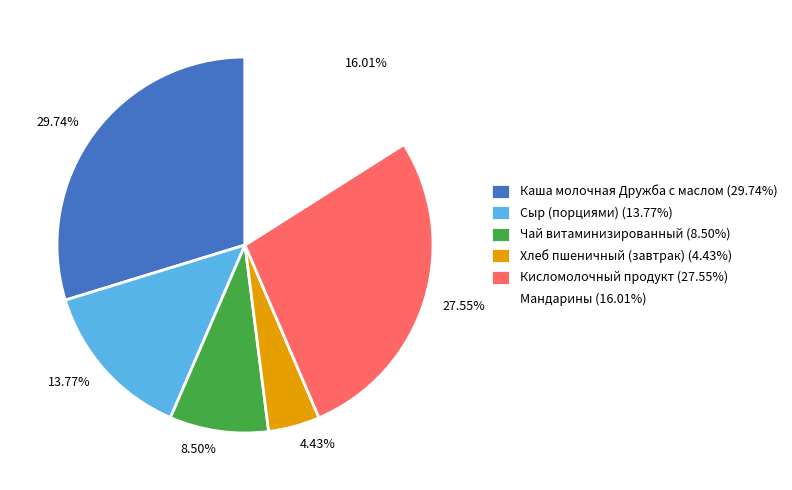

Which has a higher value, Каша молочная Дружба с маслом or Мандарины?

Каша молочная Дружба с маслом